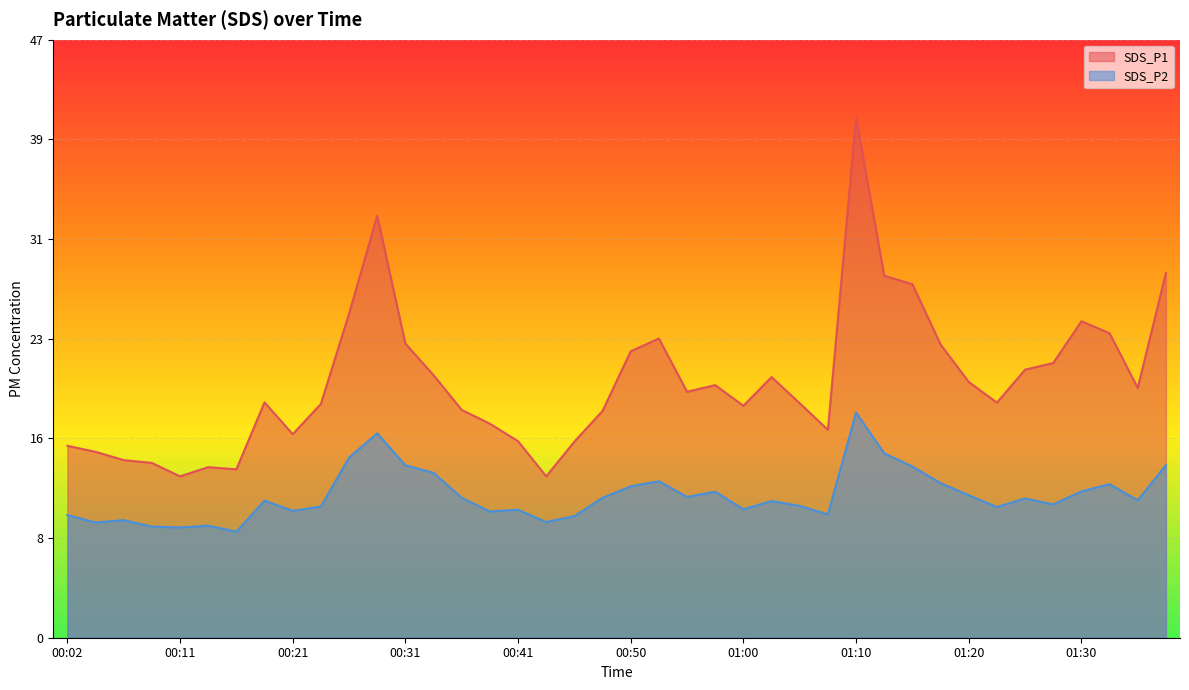

Reading right to left, transcribe all the data shown in this chart.

SDS_P1: 01:37=28.6	01:34=19.6	01:32=23.8	01:30=24.8	01:27=21.5	01:25=21.0	01:22=18.4	01:20=20.0	01:17=22.9	01:15=27.7	01:12=28.3	01:10=40.7	01:08=16.3	01:05=18.4	01:03=20.4	01:00=18.1	00:58=19.8	00:55=19.2	00:53=23.4	00:50=22.4	00:48=17.8	00:46=15.3	00:43=12.6	00:41=15.4	00:38=16.8	00:36=17.8	00:33=20.6	00:31=23.0	00:28=33.0	00:26=25.4	00:24=18.3	00:21=15.9	00:19=18.4	00:16=13.2	00:14=13.3	00:11=12.6	00:09=13.7	00:06=13.9	00:04=14.6	00:02=15.0
SDS_P2: 01:37=13.5	01:34=10.8	01:32=12.0	01:30=11.4	01:27=10.4	01:25=10.9	01:22=10.2	01:20=11.2	01:17=12.1	01:15=13.4	01:12=14.4	01:10=17.6	01:08=9.7	01:05=10.3	01:03=10.7	01:00=10.1	00:58=11.4	00:55=11.0	00:53=12.2	00:50=11.8	00:48=10.9	00:46=9.5	00:43=9.1	00:41=10.0	00:38=9.9	00:36=10.9	00:33=12.9	00:31=13.5	00:28=16.0	00:26=14.1	00:24=10.3	00:21=9.9	00:19=10.7	00:16=8.3	00:14=8.8	00:11=8.6	00:09=8.7	00:06=9.2	00:04=9.0	00:02=9.6